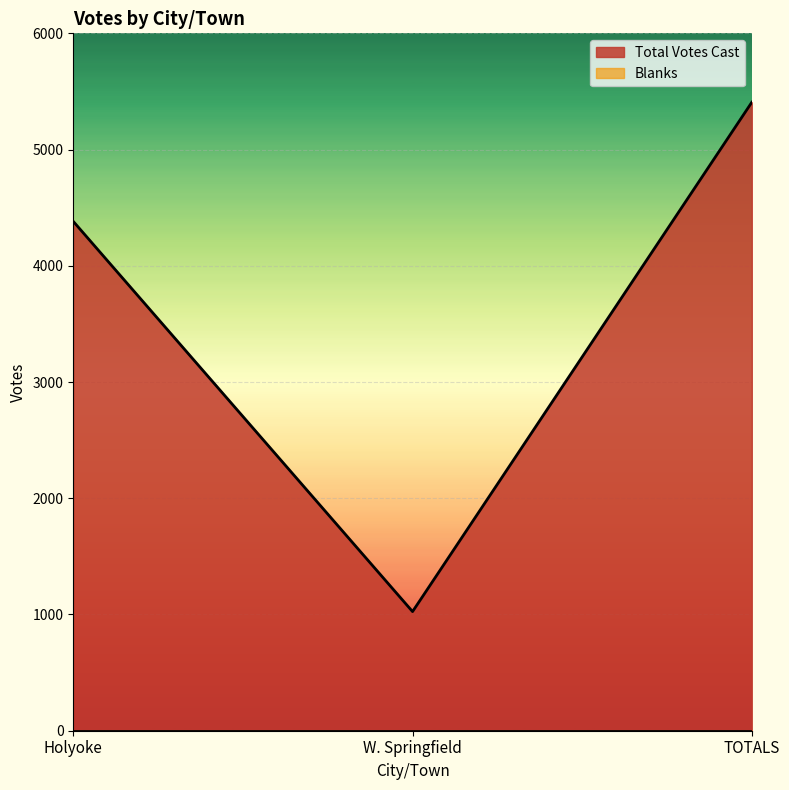

What is the value of the 3rd point from the left?

5407